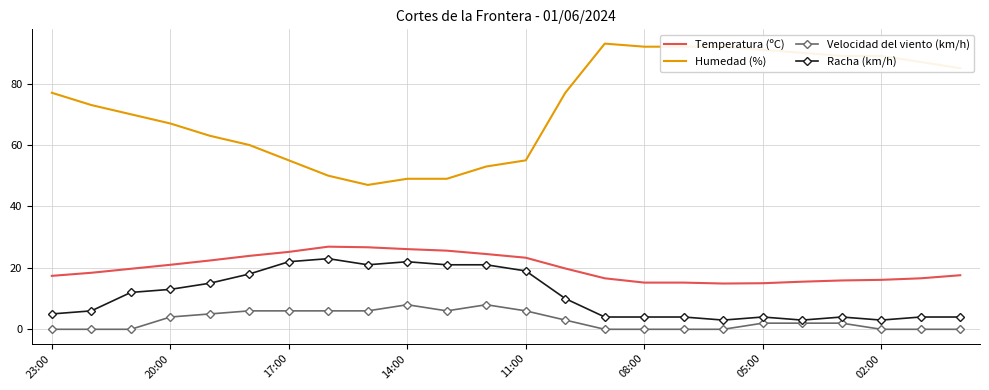

What is the maximum value shown in the chart?

93.0